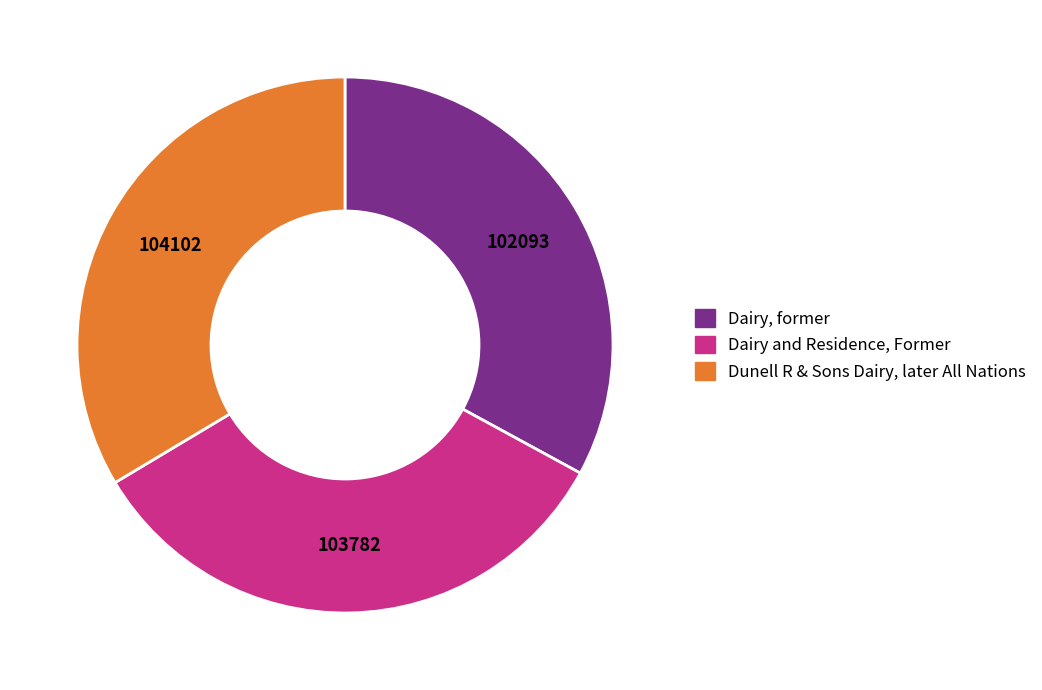

Between Dunell R & Sons Dairy, later All Nations and Dairy, former, which is larger?

Dunell R & Sons Dairy, later All Nations